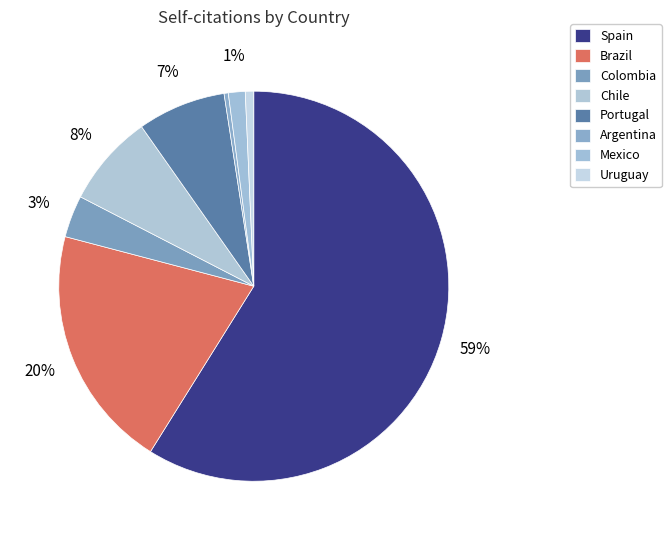

How many slices are in this pie chart?

8